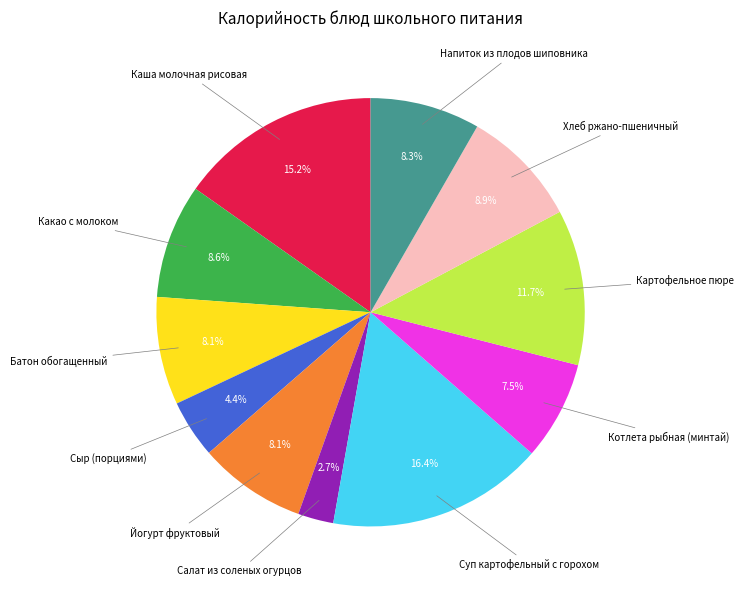

Does any single category account for the majority?

No